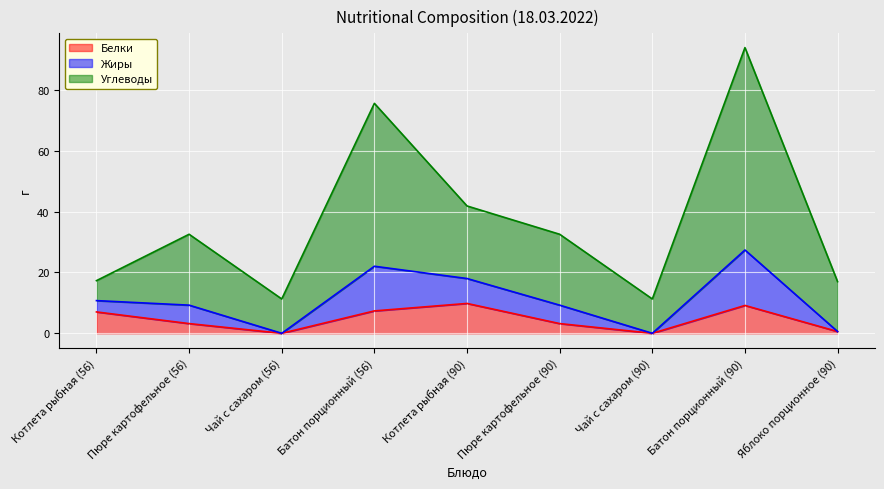

What is the value of the Белки point at the 6th from the left?

3.2